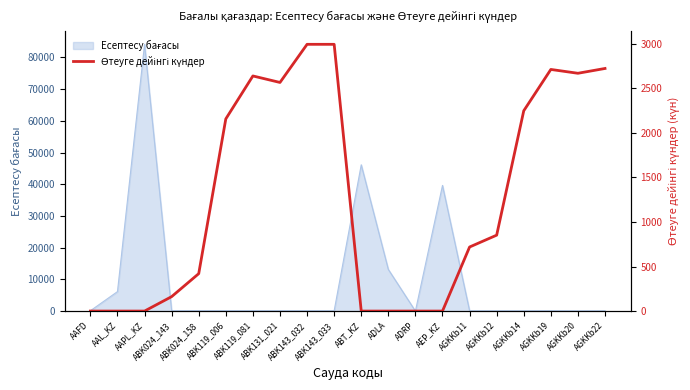

Rank the categories by value from lowest to highest.

AAFD, AAL_KZ, AAPL_KZ, ABT_KZ, ADLA, ADRP, AEP_KZ, ABK024_143, ABK024_158, AGKKb11, AGKKb12, ABK119_006, AGKKb14, ABK131_021, ABK119_081, AGKKb20, AGKKb19, AGKKb22, ABK143_032, ABK143_033